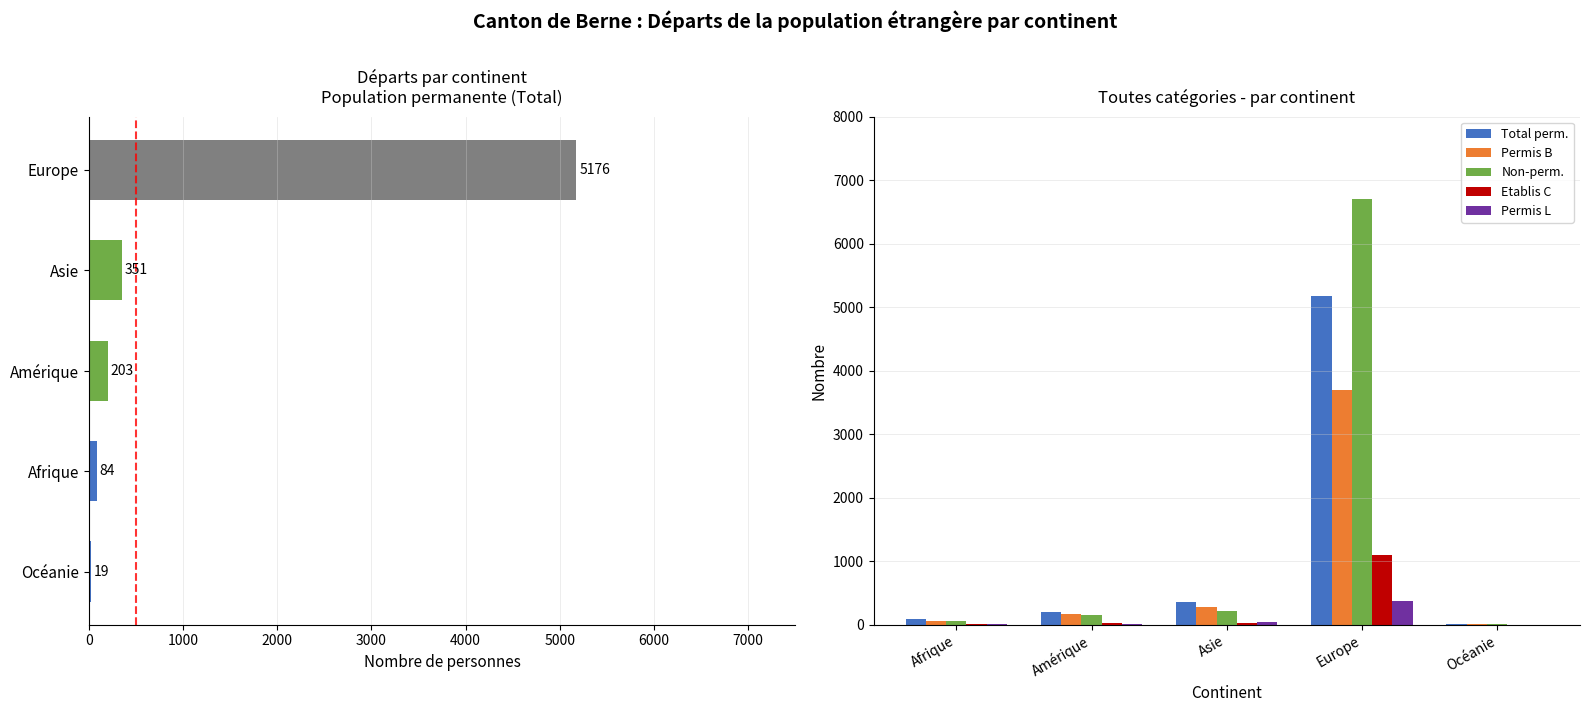

What are all the series names shown in the legend?

Total perm., Permis B, Non-perm., Etablis C, Permis L